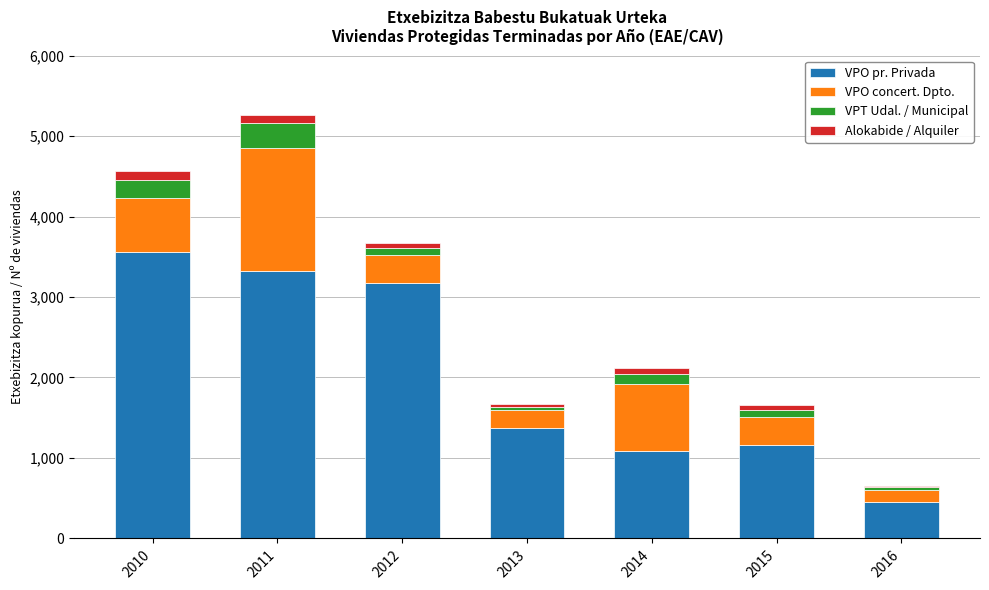

Reading left to right, transcribe the values for VPO pr. Privada.

2010=3554	2011=3324	2012=3177	2013=1373	2014=1085	2015=1159	2016=455